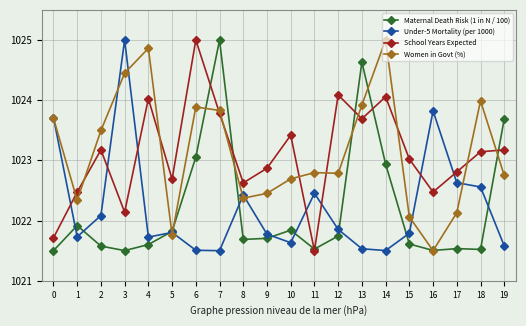

What is the spread (max minus min) of values at 17?

1.3